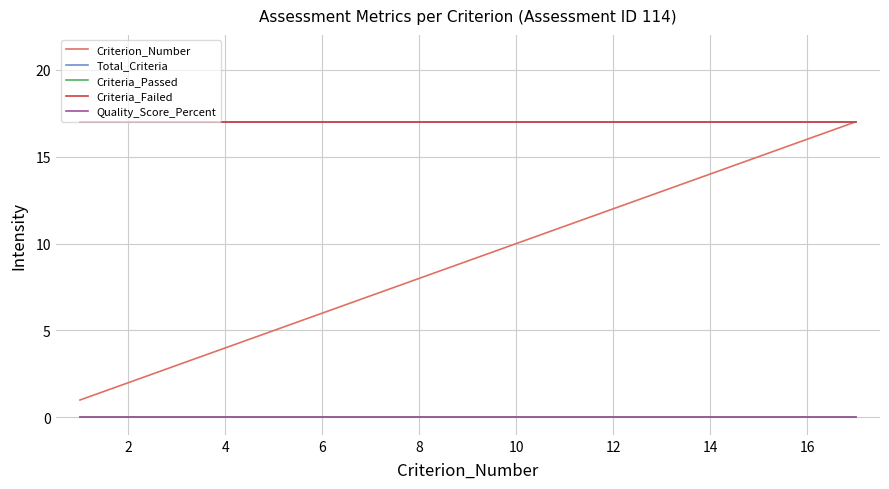

At how many categories does at least one series exceed 2?

17